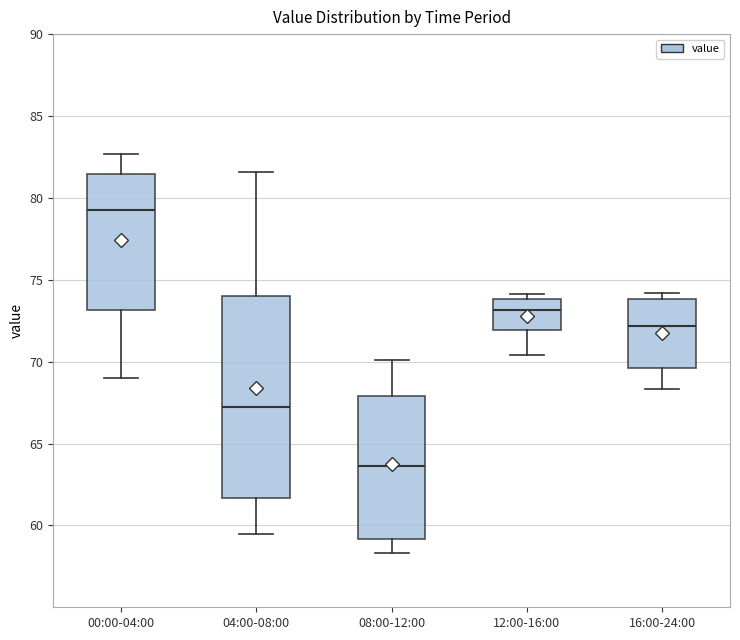

Which box is the tallest, from its lower edge to its upper edge?

04:00-08:00